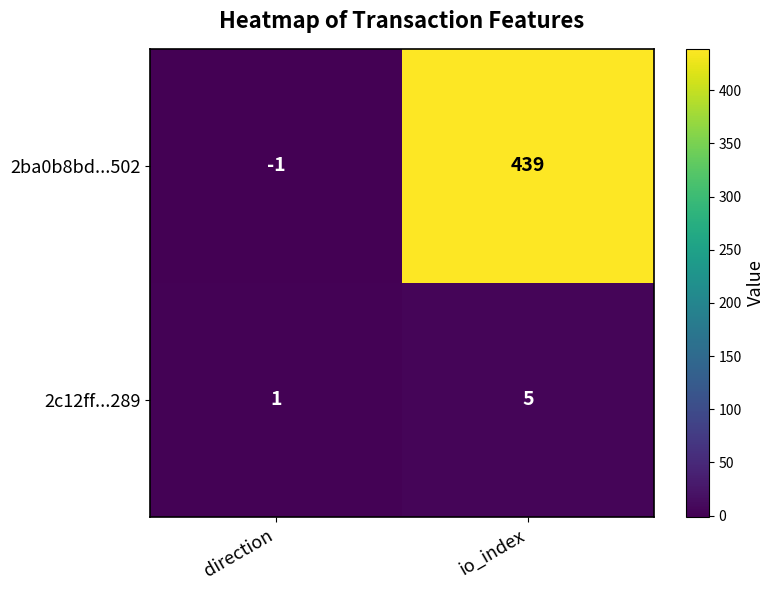

Rank the series at direction from highest to lowest value.

2c12ff...289, 2ba0b8bd...502